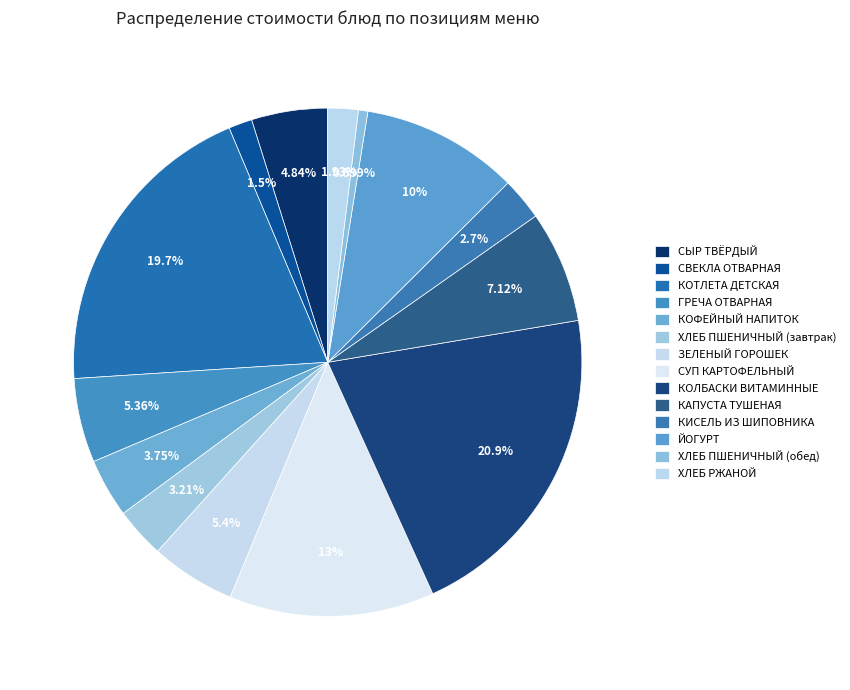

To the nearest percent, what is the average slice percentage?

7%